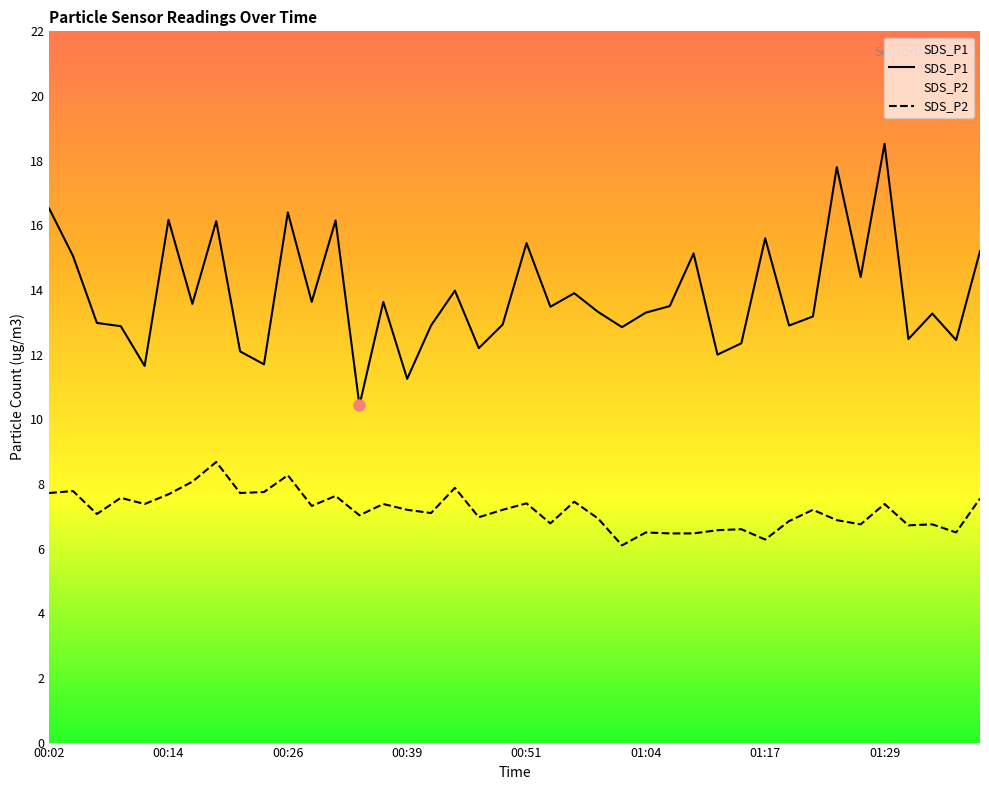

Read the SDS_P1 value at 00:29.

13.6